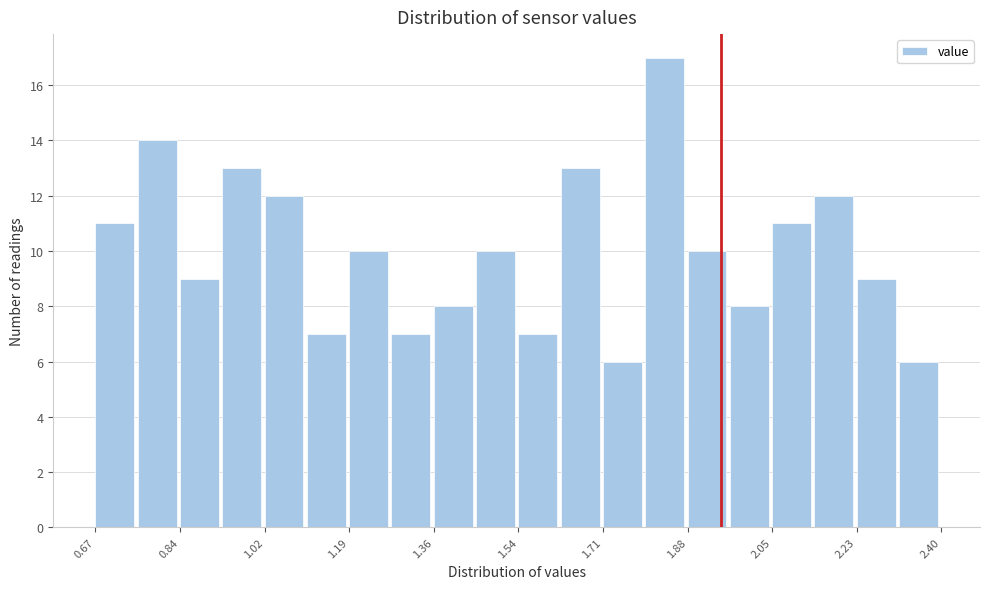

Reading left to right, list every bar in this chart as the range it spans on the x-axis followed by its height. Neither the bar edges nor the heights are printed on the chart, so give them approximately, as read against the axes.

0.68 to 0.76: 11
0.76 to 0.84: 14
0.84 to 0.92: 9
0.92 to 1.02: 13
1.02 to 1.10: 12
1.10 to 1.18: 7
1.18 to 1.28: 10
1.28 to 1.36: 7
1.36 to 1.44: 8
1.44 to 1.54: 10
1.54 to 1.62: 7
1.62 to 1.70: 13
1.70 to 1.80: 6
1.80 to 1.88: 17
1.88 to 1.96: 10
1.96 to 2.06: 8
2.06 to 2.14: 11
2.14 to 2.22: 12
2.22 to 2.32: 9
2.32 to 2.40: 6